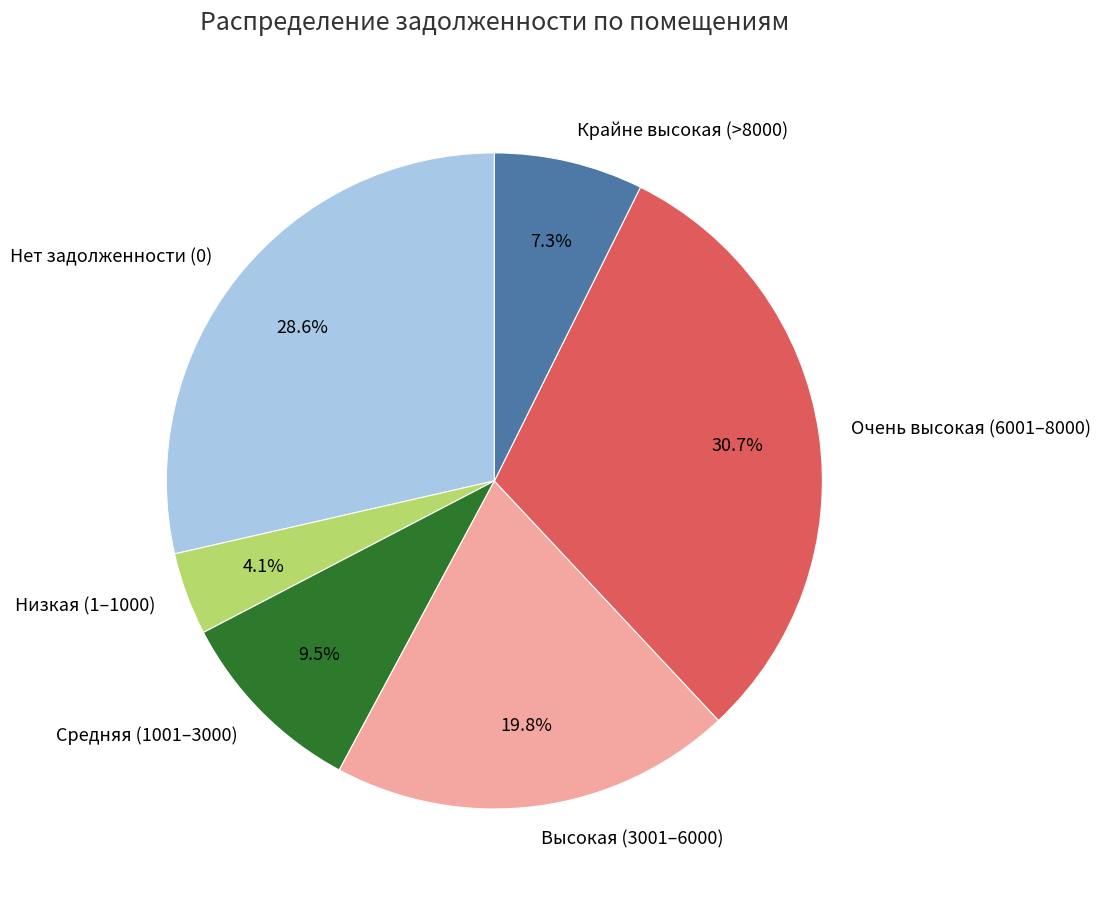

How many slices are in this pie chart?

6